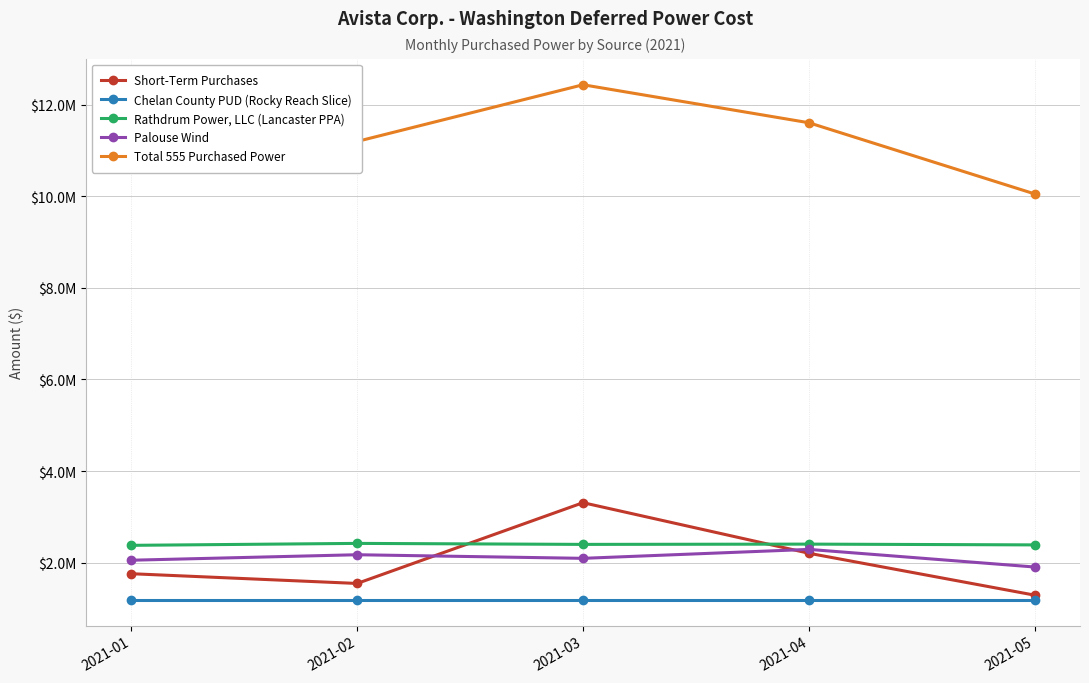

Reading left to right, list all the values displayed in this chart.

Short-Term Purchases: 2021-01=1760598	2021-02=1547991	2021-03=3311009	2021-04=2206989	2021-05=1291924
Chelan County PUD (Rocky Reach Slice): 2021-01=1191667	2021-02=1191667	2021-03=1191667	2021-04=1191667	2021-05=1191667
Rathdrum Power, LLC (Lancaster PPA): 2021-01=2379924	2021-02=2422369	2021-03=2400610	2021-04=2406660	2021-05=2389643
Palouse Wind: 2021-01=2054962	2021-02=2174857	2021-03=2096184	2021-04=2291429	2021-05=1906563
Total 555 Purchased Power: 2021-01=10842390	2021-02=11196254	2021-03=12433514	2021-04=11603998	2021-05=10049846